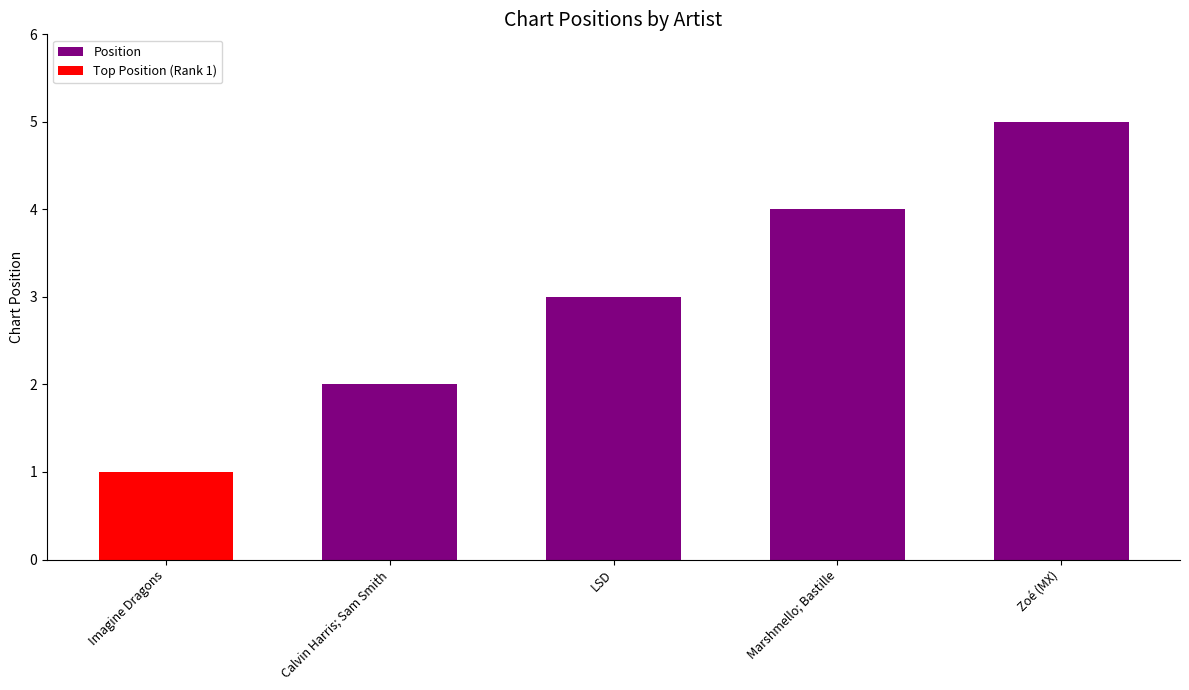

List the labels in order of value, largest first.

Zoé (MX), Marshmello; Bastille, LSD, Calvin Harris; Sam Smith, Imagine Dragons